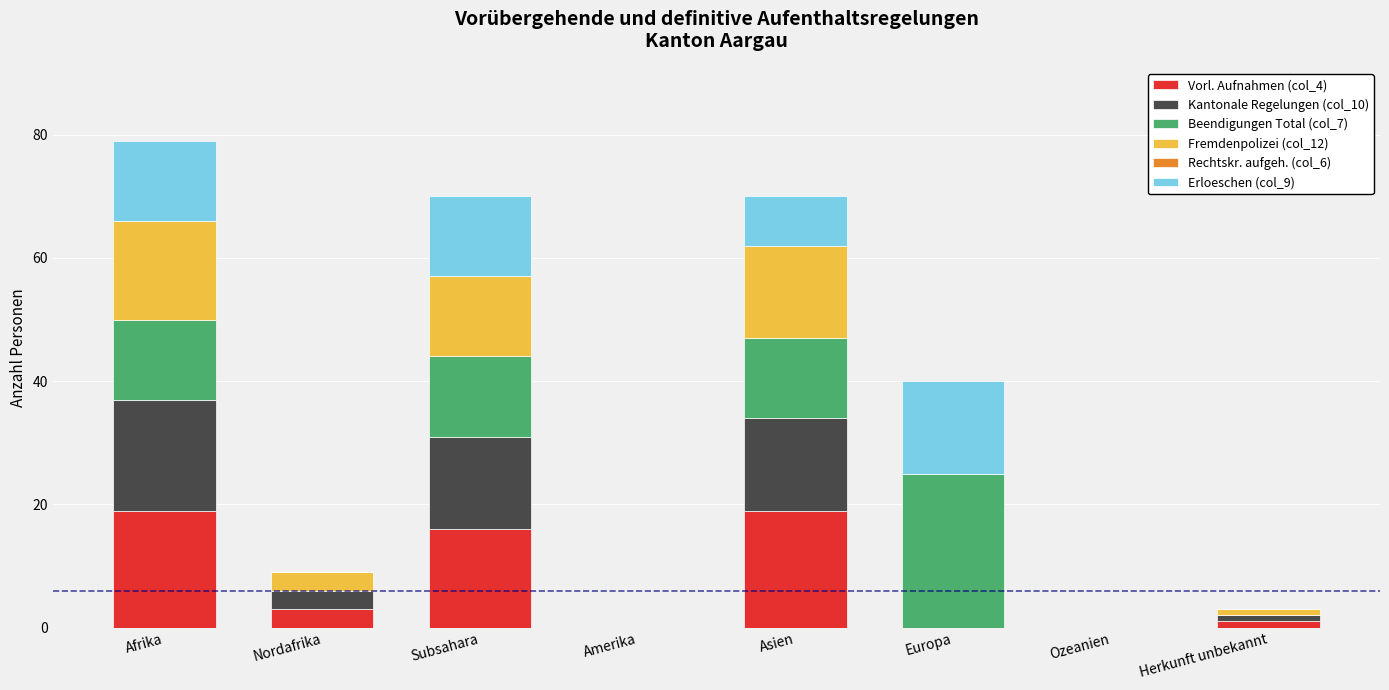

What is the maximum value for Vorl. Aufnahmen (col_4)?

19